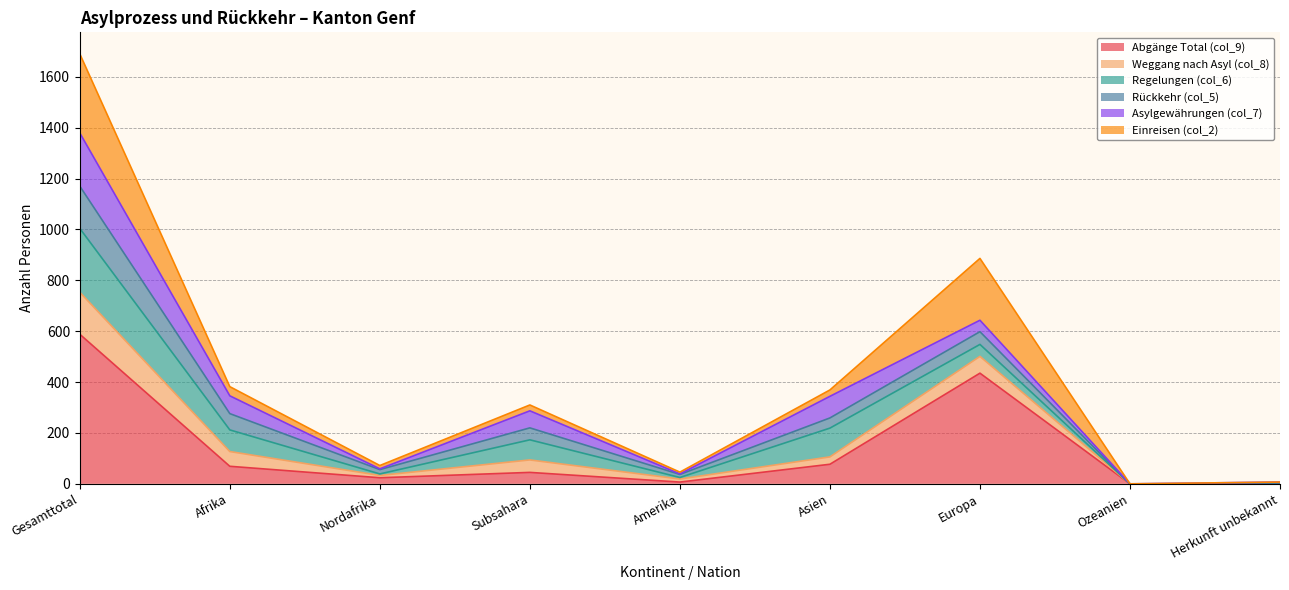

In Abgänge Total (col_9), how many points are higher than both neighbors (excluding endpoints)?

2